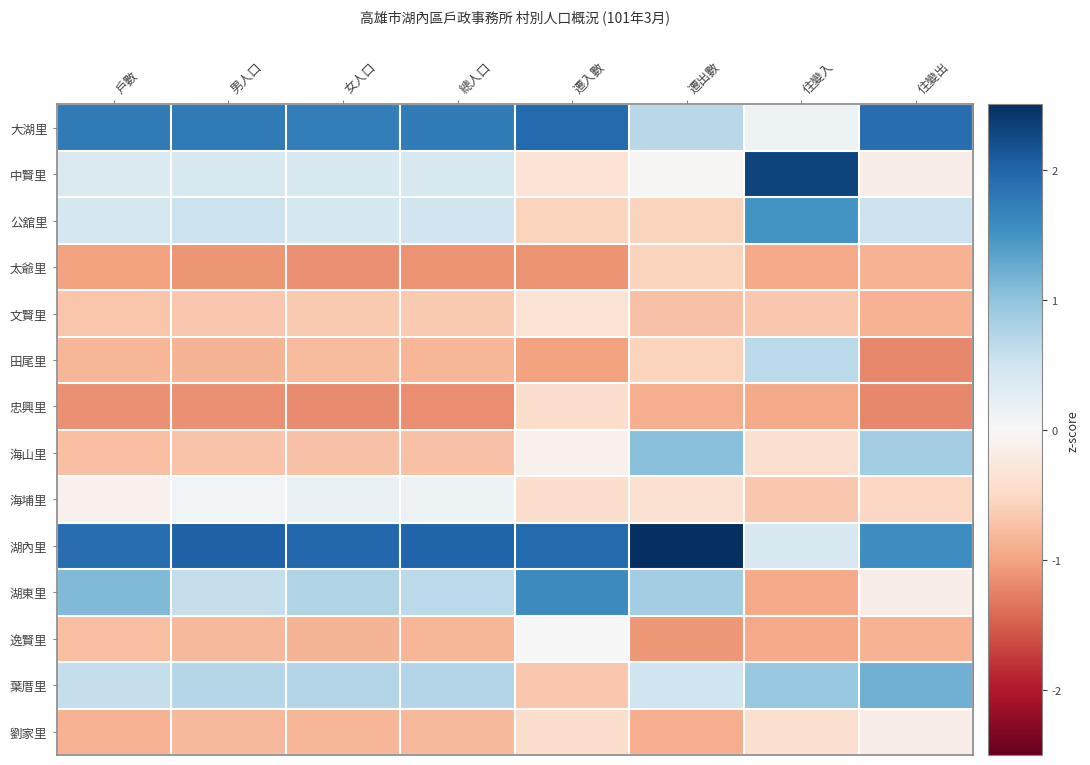

At which category does the chart reach its peak across all series?

遷出數